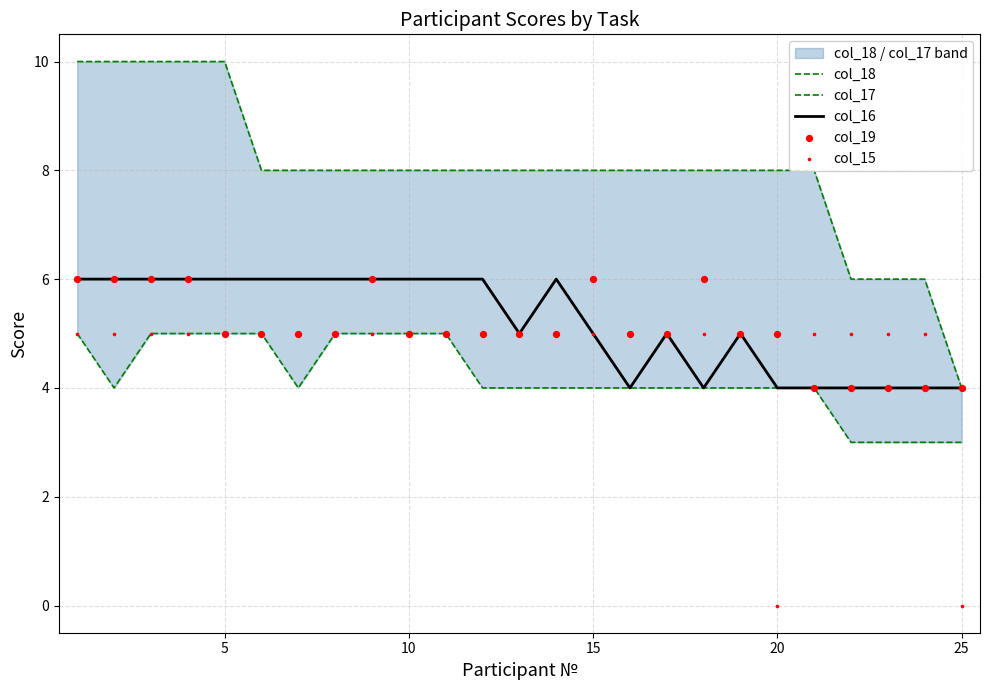

What is the highest value of the col_16 series?

6